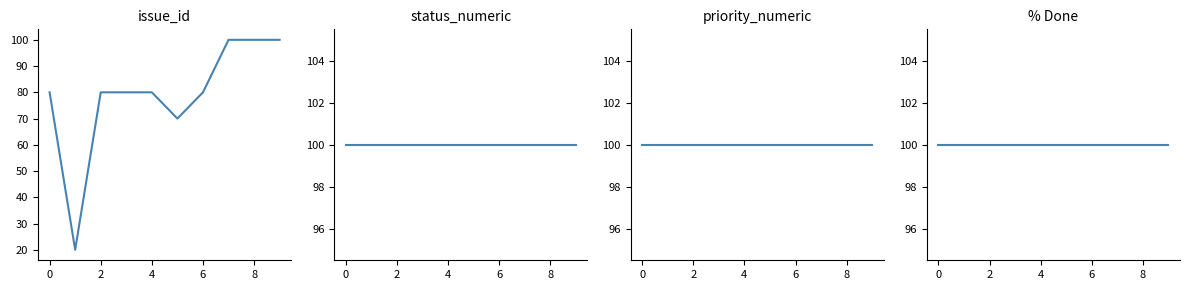

True or false: status_numeric has more than 1 points higher than both neighbors.

False